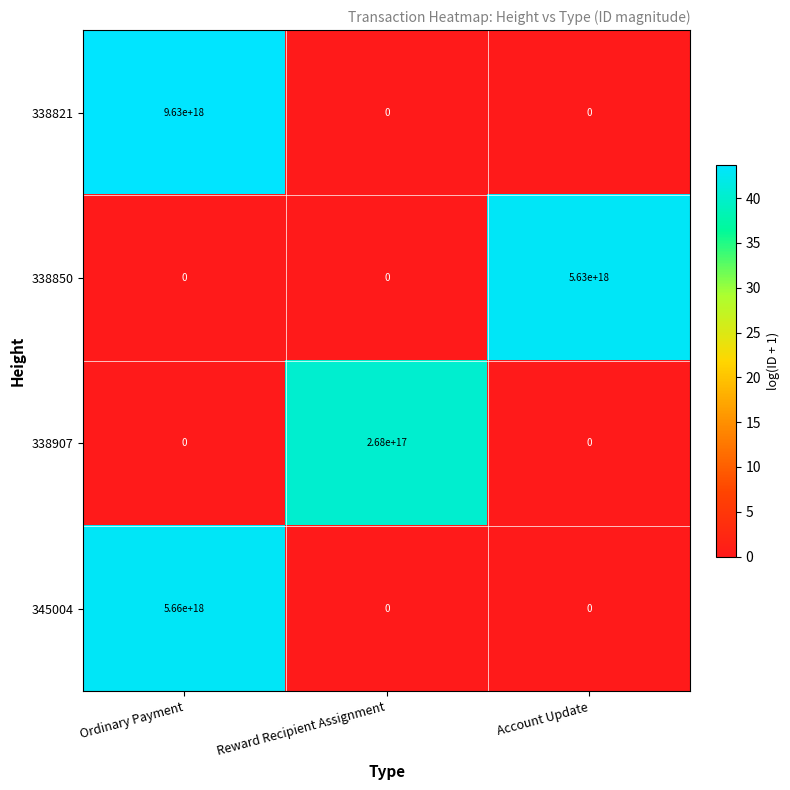

Is it true that 338850 equals 0 at Ordinary Payment?

True